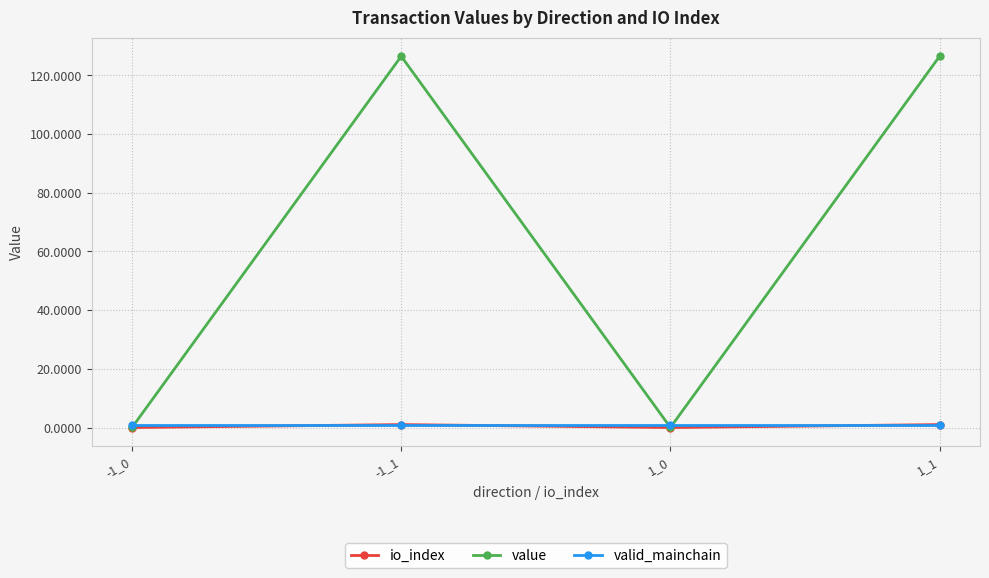

How many interior local valleys does the value series have?

1